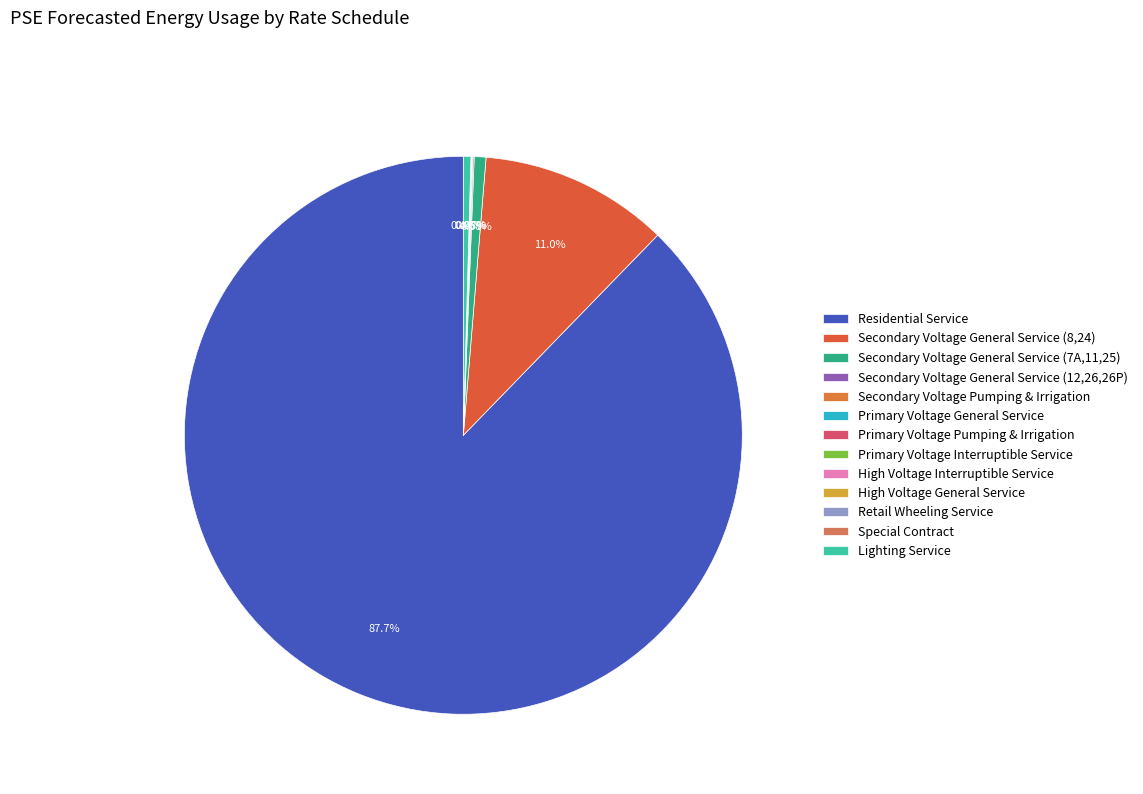

Which has a higher value, Special Contract or Secondary Voltage General Service (7A,11,25)?

Secondary Voltage General Service (7A,11,25)